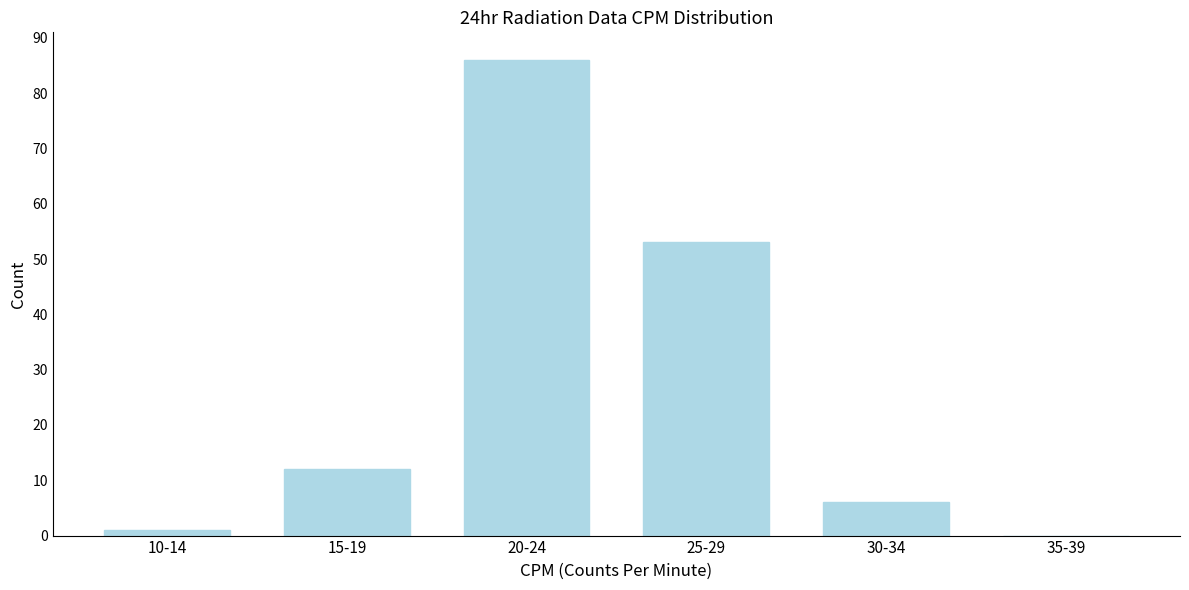

Reading left to right, what are all the values shown in this chart?

10-14=1	15-19=12	20-24=86	25-29=53	30-34=6	35-39=0